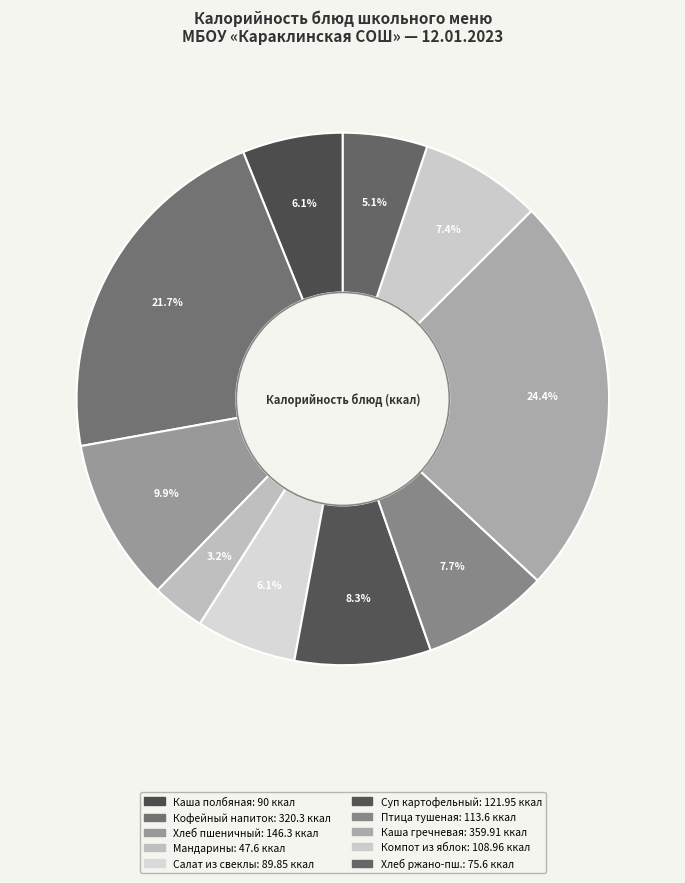

Which category has the biggest portion of the pie?

Каша гречневая рассыпчатая